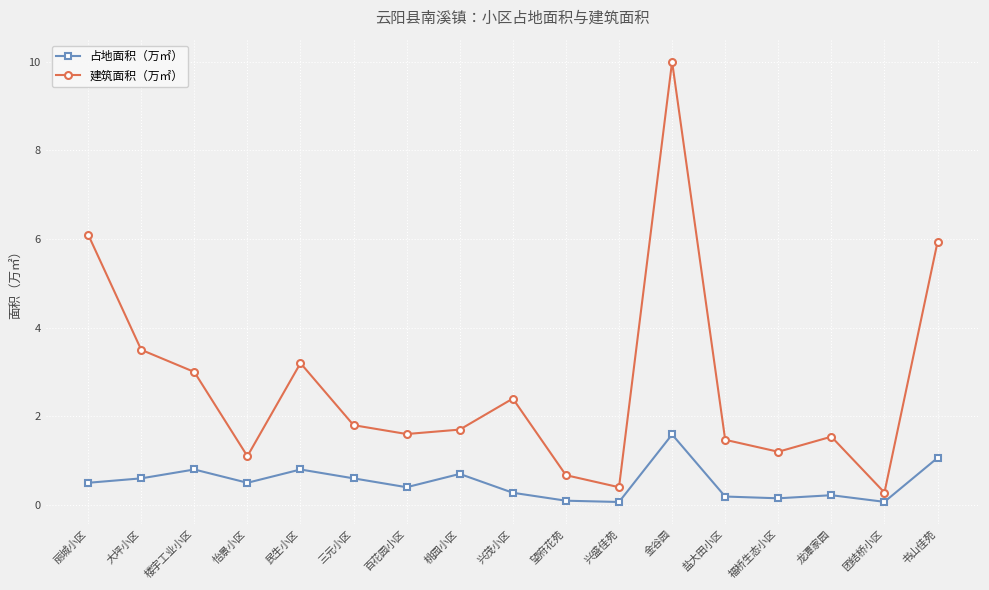

Rank the series by their maximum value, from lowest to highest.

占地面积（万㎡）, 建筑面积（万㎡）